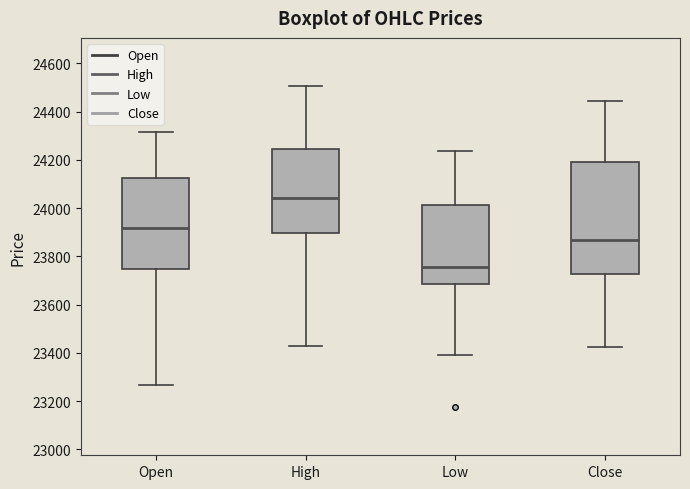

Which box has the lowest median line?

Low